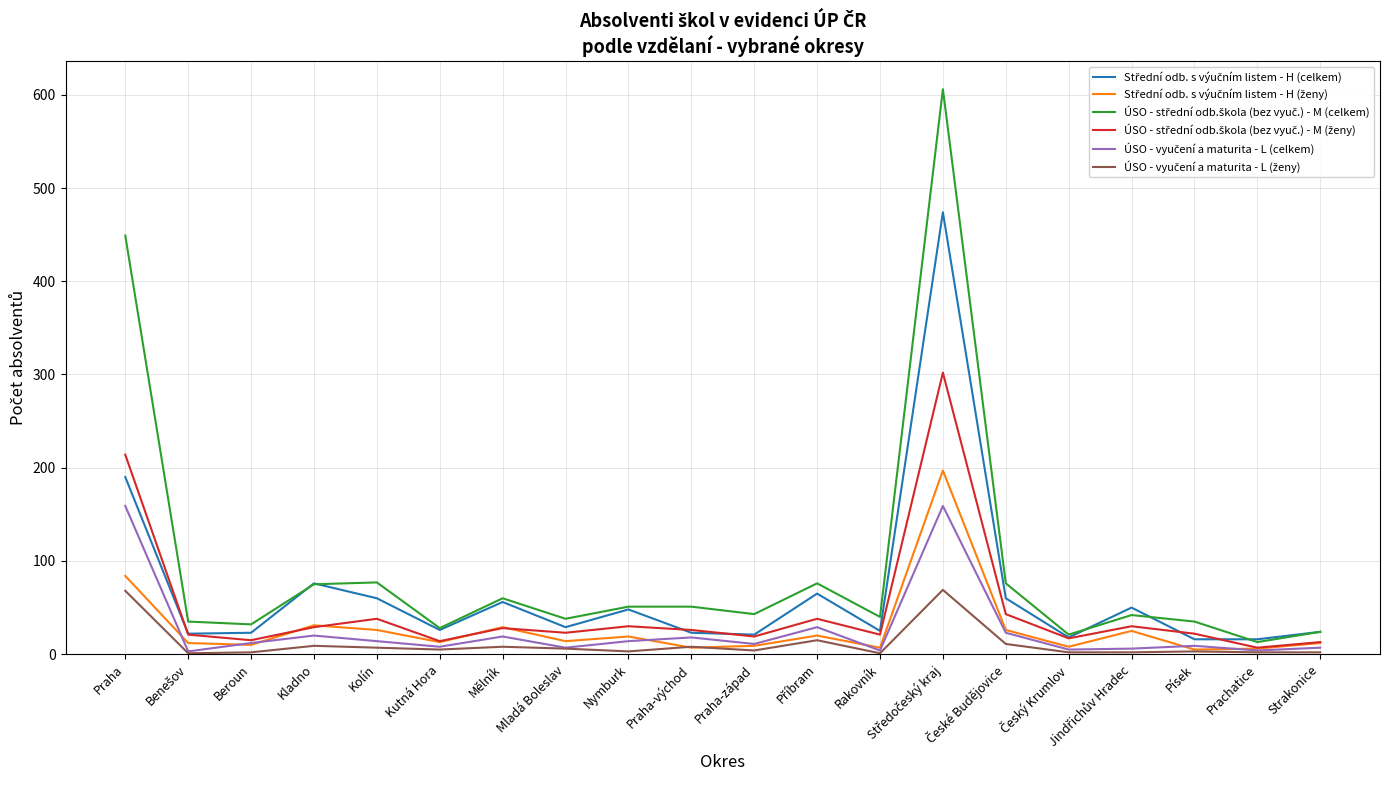

Reading left to right, list all the values displayed in this chart.

Střední odb. s výučním listem - H (celkem): 190	22	23	76	60	26	56	29	48	23	21	65	25	474	60	18	50	16	16	24
Střední odb. s výučním listem - H (ženy): 84	12	10	31	26	13	29	14	19	7	9	20	7	197	26	8	25	5	6	12
ÚSO - střední odb.škola (bez vyuč.) - M (celkem): 449	35	32	75	77	28	60	38	51	51	43	76	40	606	76	21	42	35	13	24
ÚSO - střední odb.škola (bez vyuč.) - M (ženy): 214	21	15	29	38	14	28	23	30	26	19	38	21	302	43	17	30	22	7	13
ÚSO - vyučení a maturita - L (celkem): 159	3	12	20	14	8	19	7	14	18	11	29	4	159	23	5	6	9	4	7
ÚSO - vyučení a maturita - L (ženy): 68	1	2	9	7	5	8	6	3	8	4	15	1	69	11	2	2	3	2	2